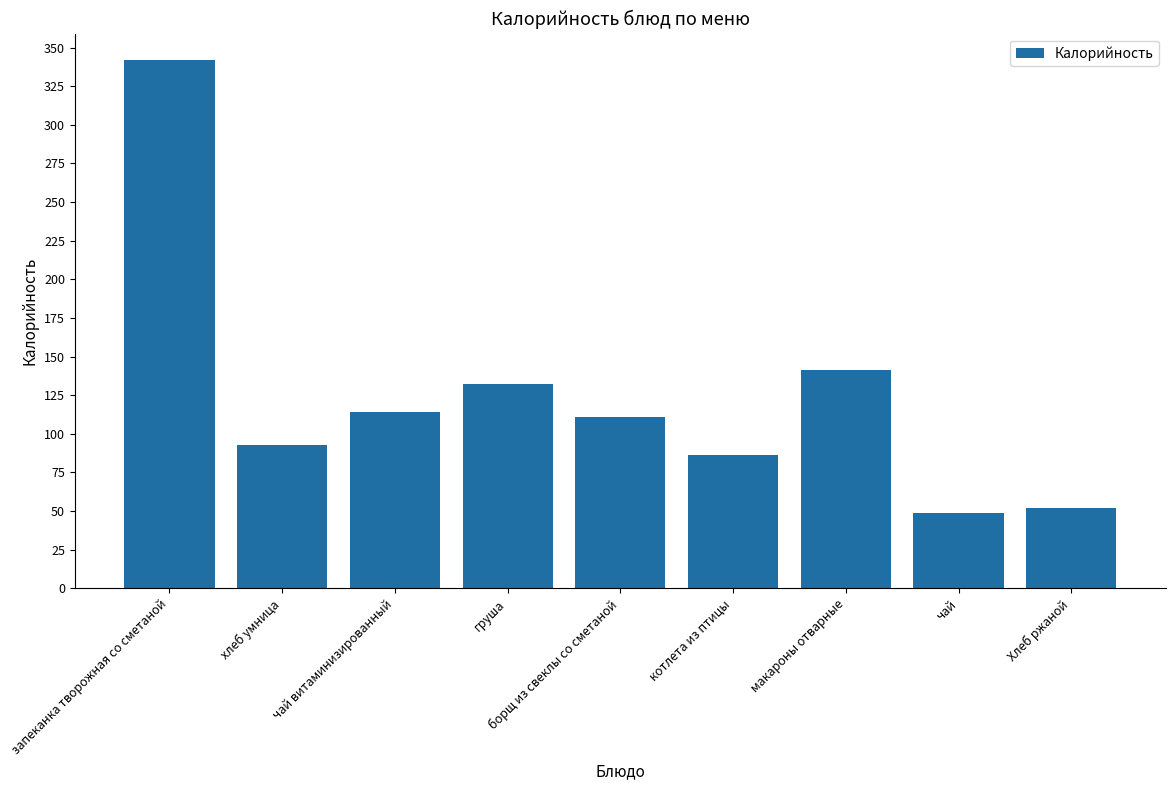

What is the average value?

124